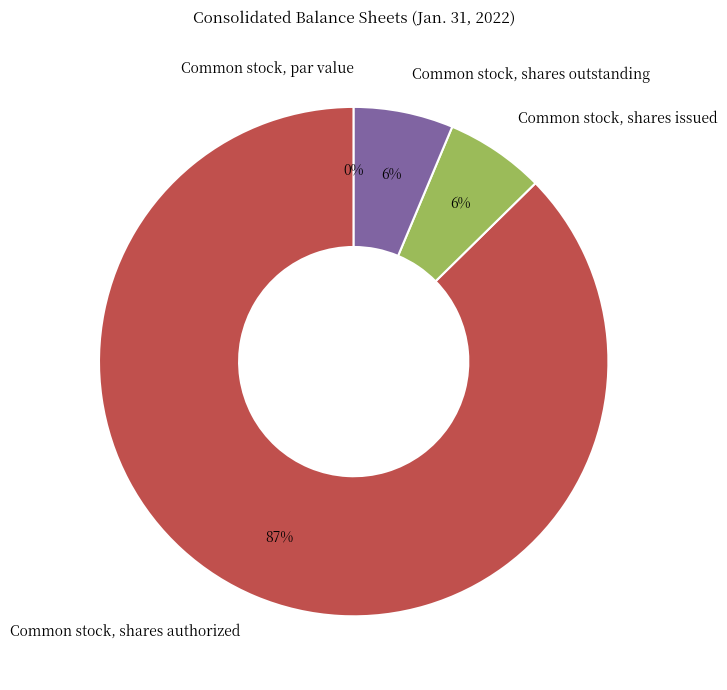

Combined, what portion of the pie is Common stock, shares outstanding and Common stock, shares authorized?

93.7%